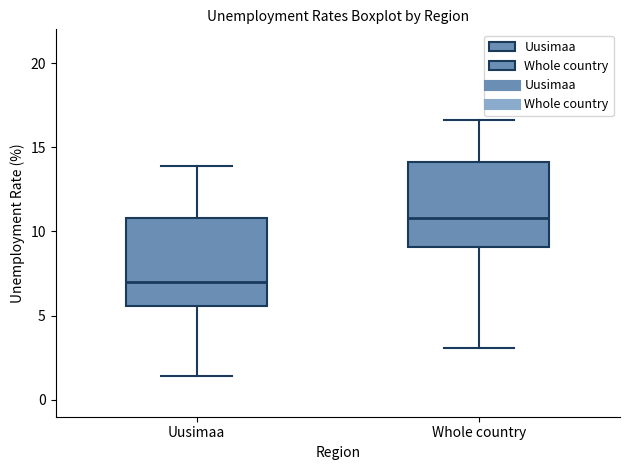

Which box's median line is the lowest?

Uusimaa